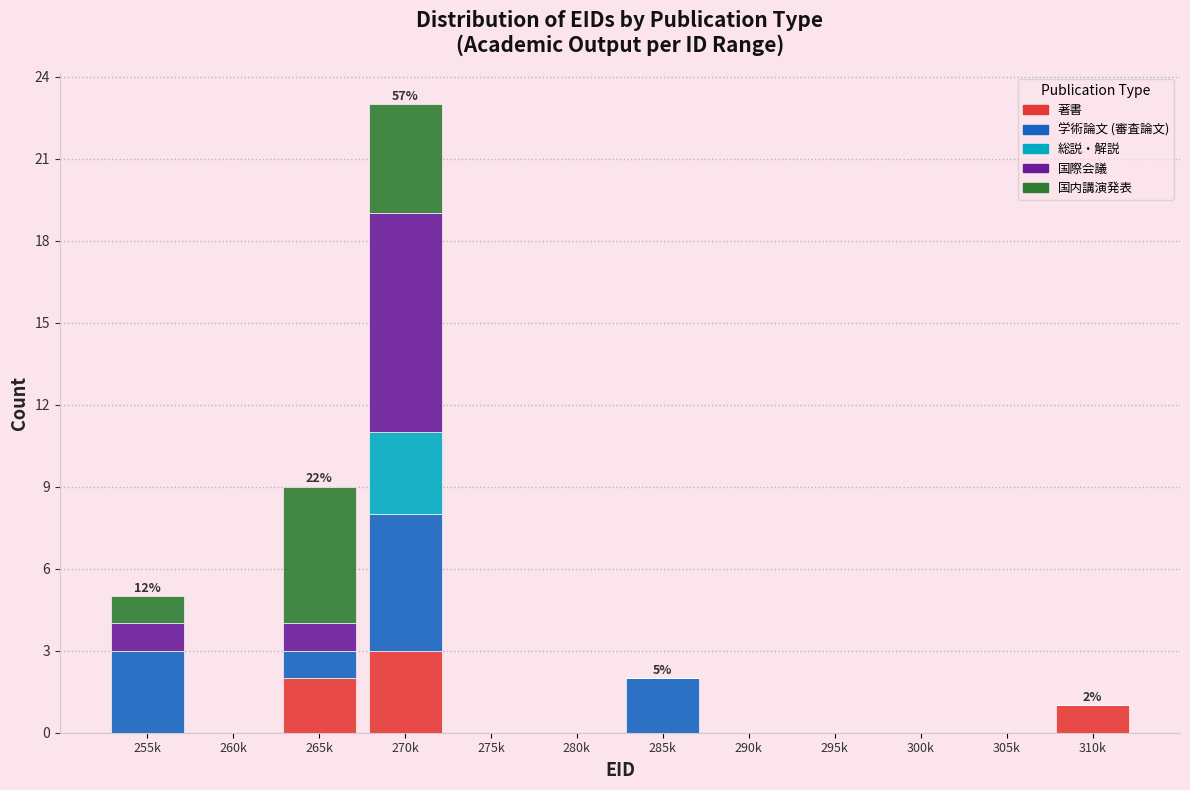

What is the sum of all 著書 values?

6